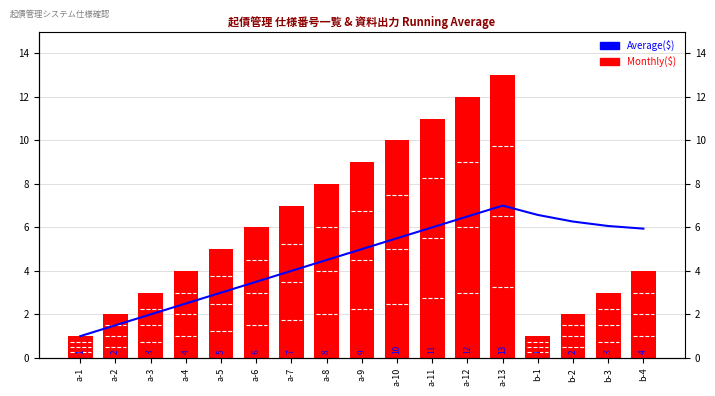

What is the average value of the Average($) series?

4.5